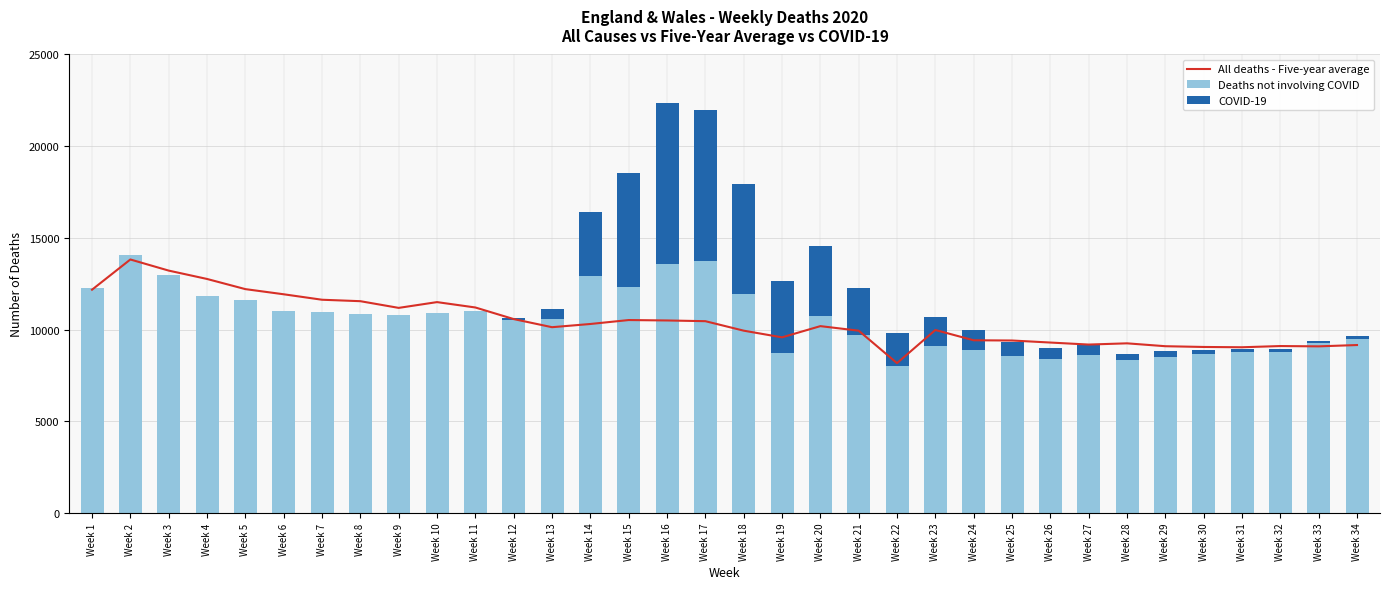

How many values in the All deaths - Five-year average series are below 10188?

17